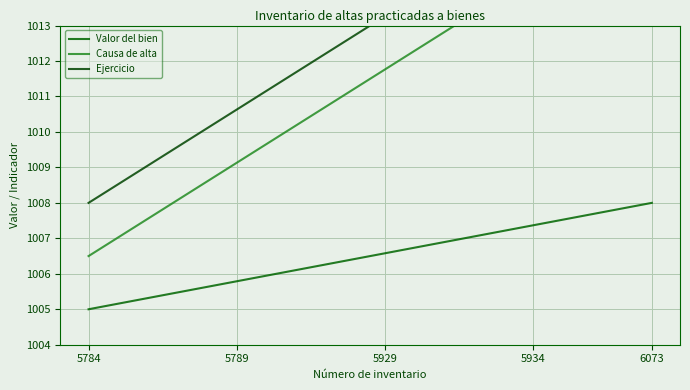

Rank the series at 17 from lowest to highest value.

Valor del bien, Causa de alta, Ejercicio